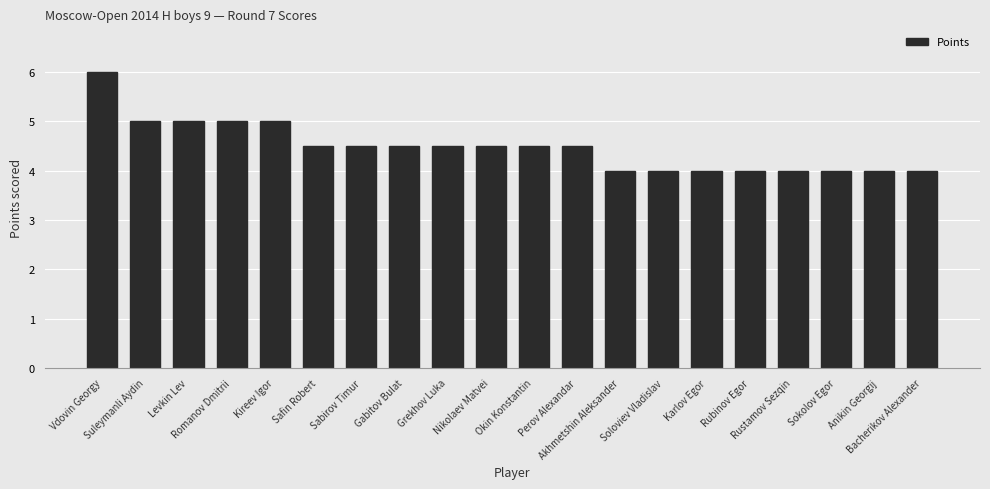

Approximately how many times larger is the value at Safin Robert compared to Akhmetshin Aleksander?

1.1